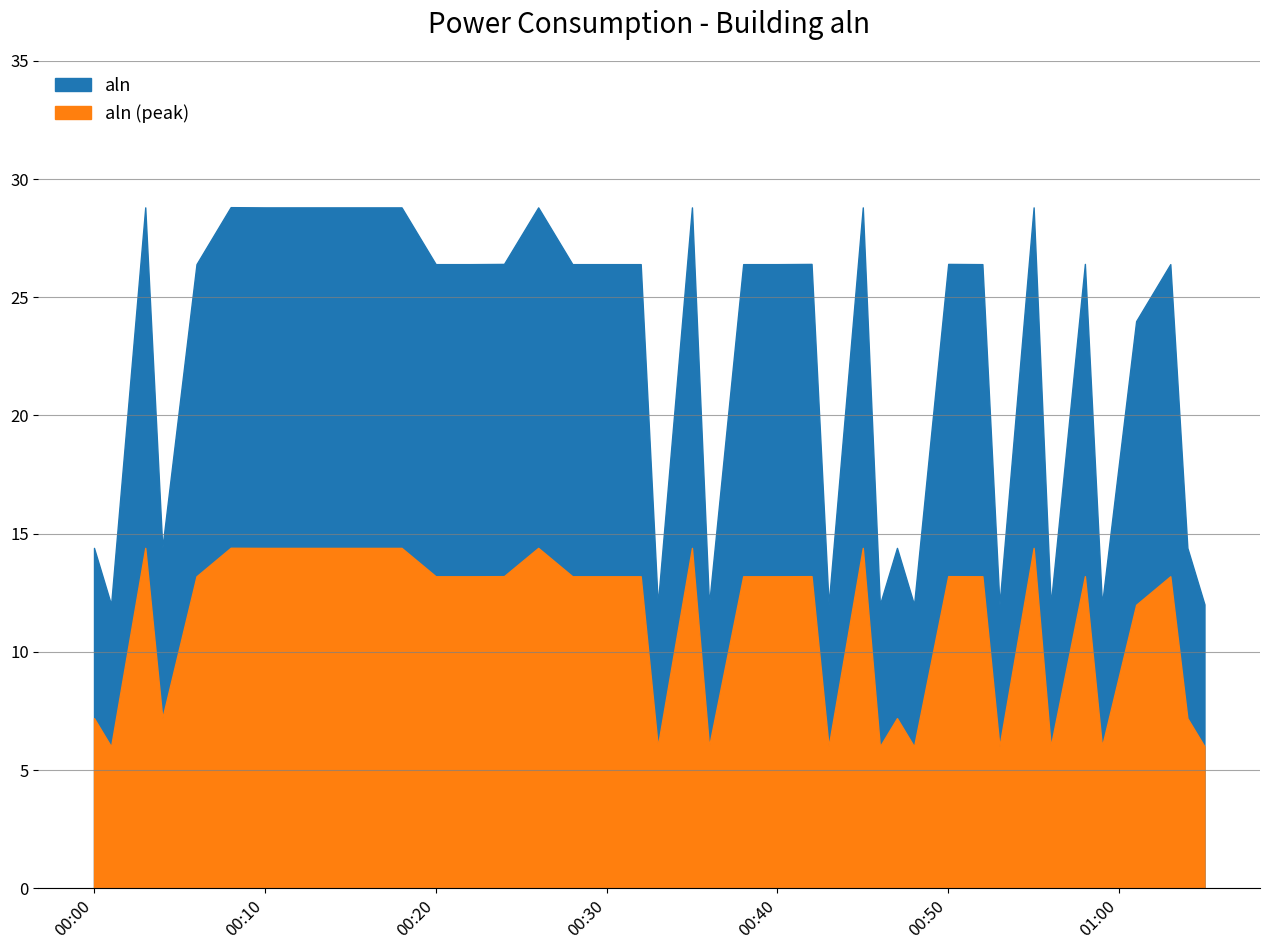

List the labels in order of value, largest first.

2022-01-15T00:08:00, 2022-01-15T00:03:00, 2022-01-15T00:10:00, 2022-01-15T00:12:00, 2022-01-15T00:14:00, 2022-01-15T00:16:00, 2022-01-15T00:18:00, 2022-01-15T00:26:00, 2022-01-15T00:35:00, 2022-01-15T00:45:00, 2022-01-15T00:55:00, 2022-01-15T00:24:00, 2022-01-15T00:42:00, 2022-01-15T00:50:00, 2022-01-15T00:58:00, 2022-01-15T00:06:00, 2022-01-15T00:20:00, 2022-01-15T00:22:00, 2022-01-15T00:28:00, 2022-01-15T00:30:00, 2022-01-15T00:32:00, 2022-01-15T00:38:00, 2022-01-15T00:40:00, 2022-01-15T00:52:00, 2022-01-15T01:03:00, 2022-01-15T01:01:00, 2022-01-15T00:00:00, 2022-01-15T00:04:00, 2022-01-15T00:47:00, 2022-01-15T01:04:00, 2022-01-15T00:33:00, 2022-01-15T01:05:00, 2022-01-15T00:01:00, 2022-01-15T00:36:00, 2022-01-15T00:43:00, 2022-01-15T00:46:00, 2022-01-15T00:48:00, 2022-01-15T00:53:00, 2022-01-15T00:56:00, 2022-01-15T00:59:00